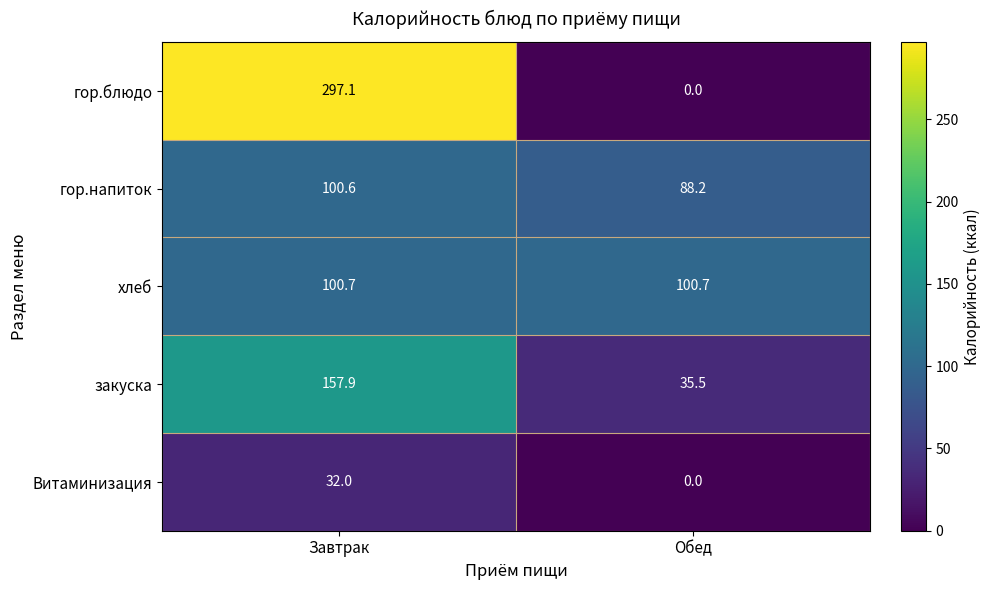

Rank the series by their maximum value, from highest to lowest.

гор.блюдо, закуска, хлеб, гор.напиток, Витаминизация